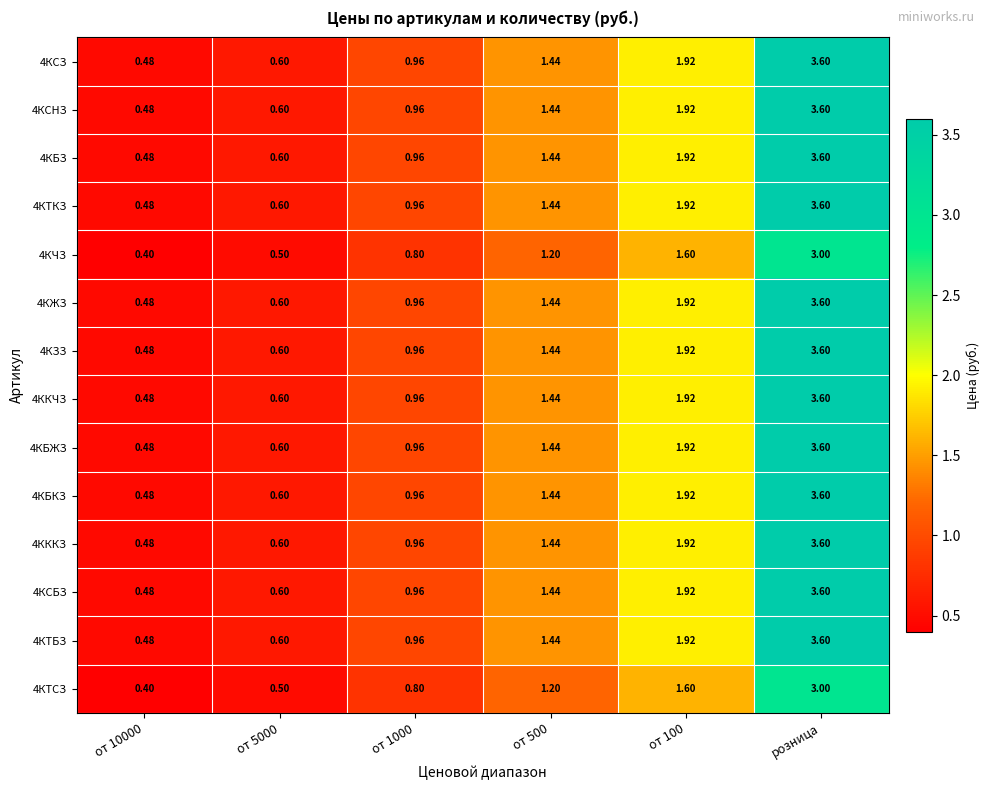

At which label does 4КСЗ reach its peak?

розница